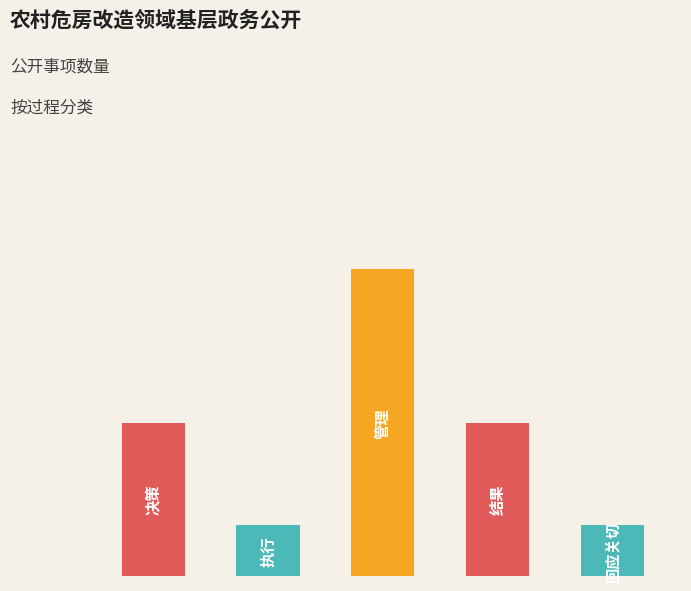

Are the bars horizontal?

No